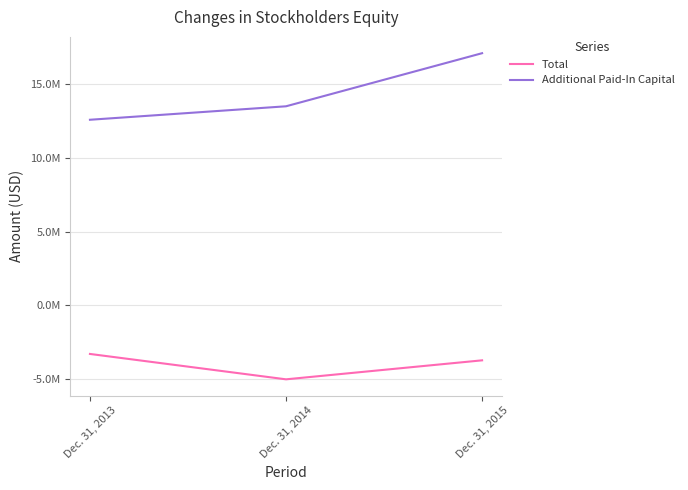

What is the difference between the maximum and minimum values in the Additional Paid-In Capital series?

4526706